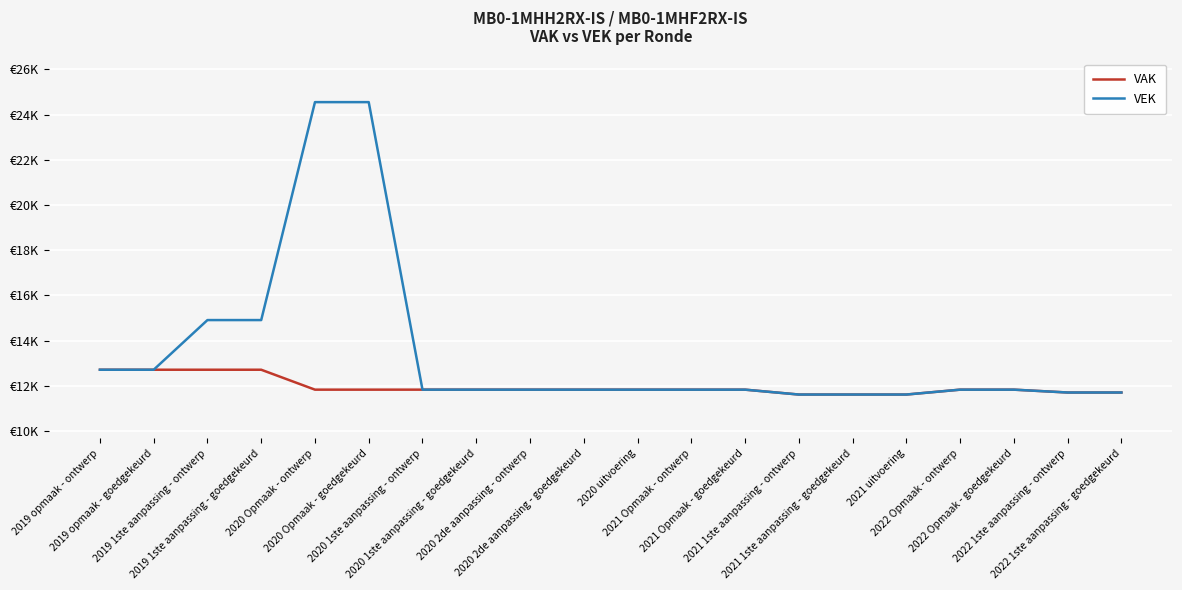

Reading left to right, what are all the values shown in this chart?

VAK: 12708	12708	12708	12708	11826	11826	11826	11826	11826	11826	11826	11826	11826	11610	11610	11610	11826	11826	11700	11700
VEK: 12708	12708	14906	14906	24552	24552	11826	11826	11826	11826	11826	11826	11826	11610	11610	11610	11826	11826	11700	11700